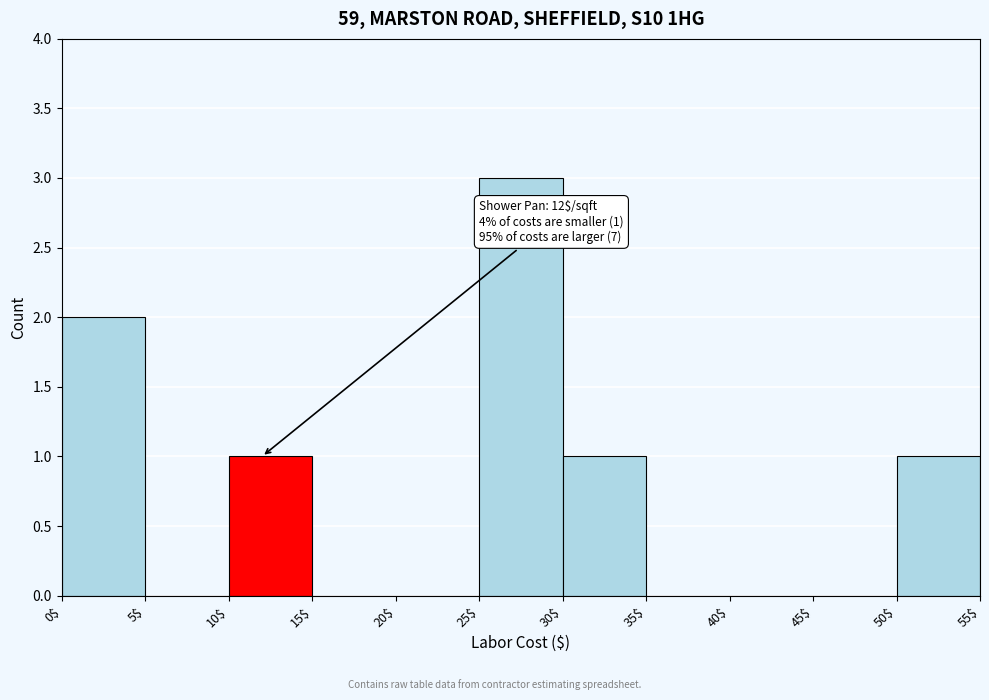

Which range on the x-axis has the tallest bar?

25$ to 30$